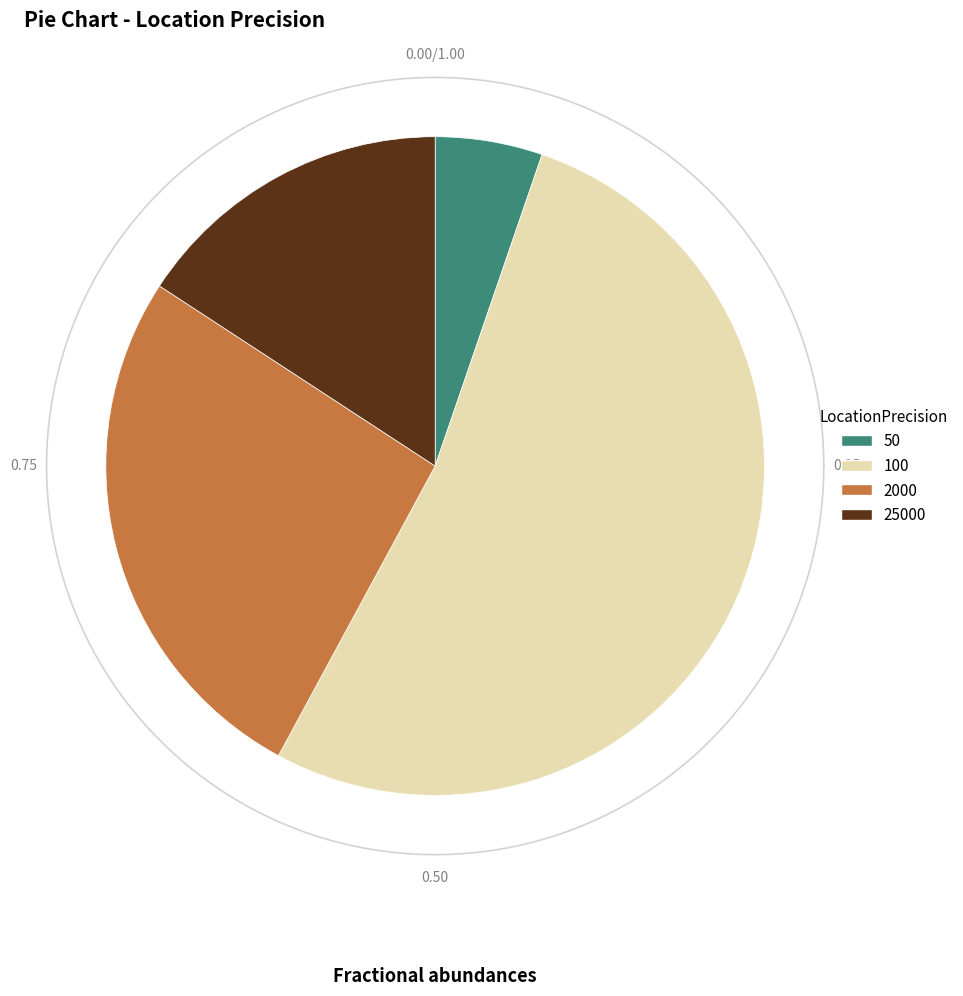

What is the largest slice in the pie chart?

100